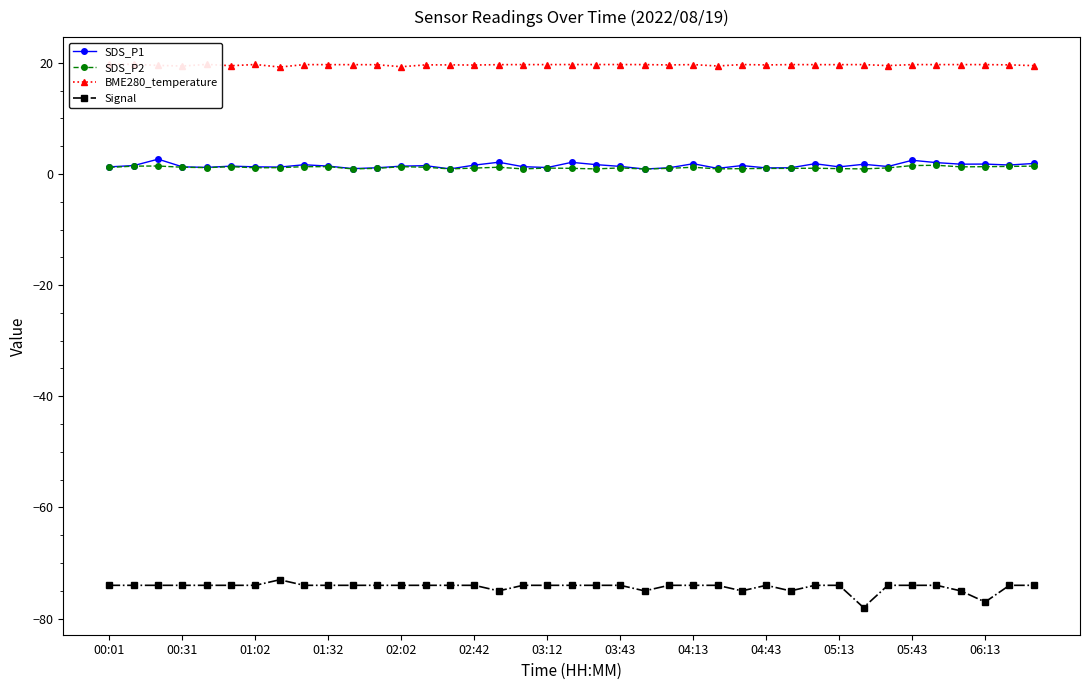

True or false: SDS_P1 and Signal cross at least once.

False